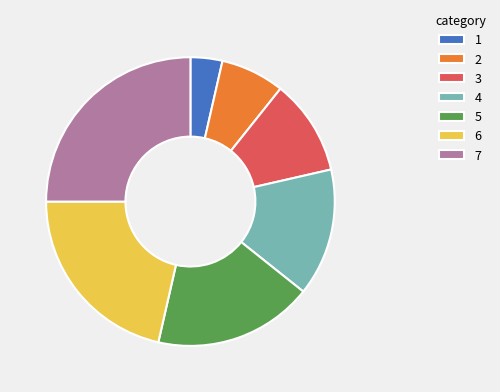

Do 7 and 4 together represent more than half of the pie?

No